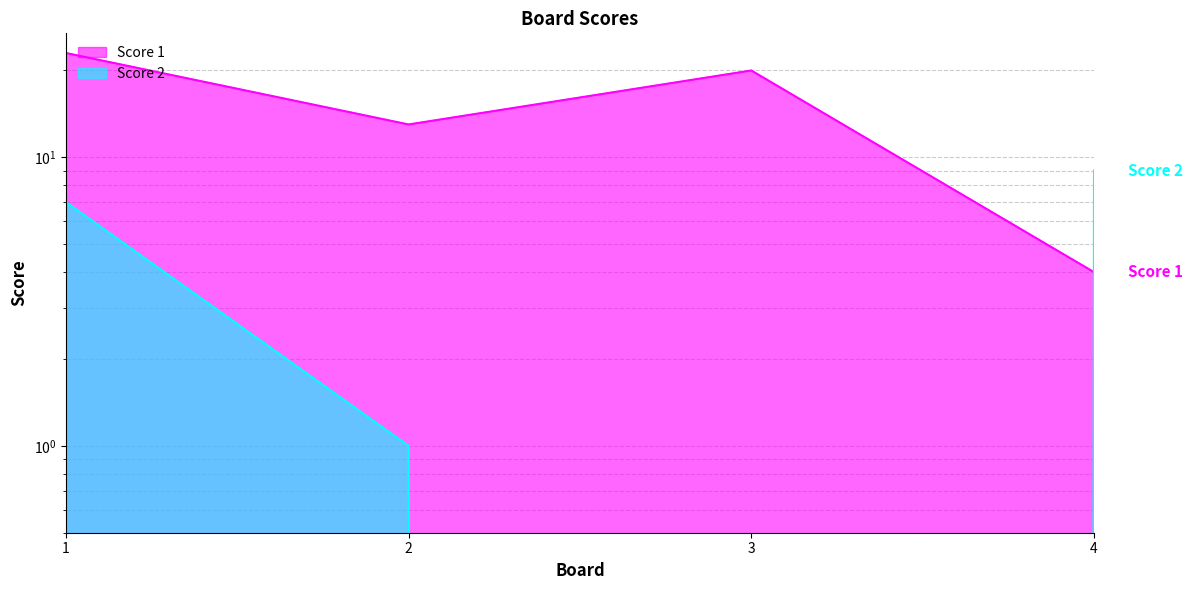

What is the difference between the maximum and minimum values in the Score 1 series?

19